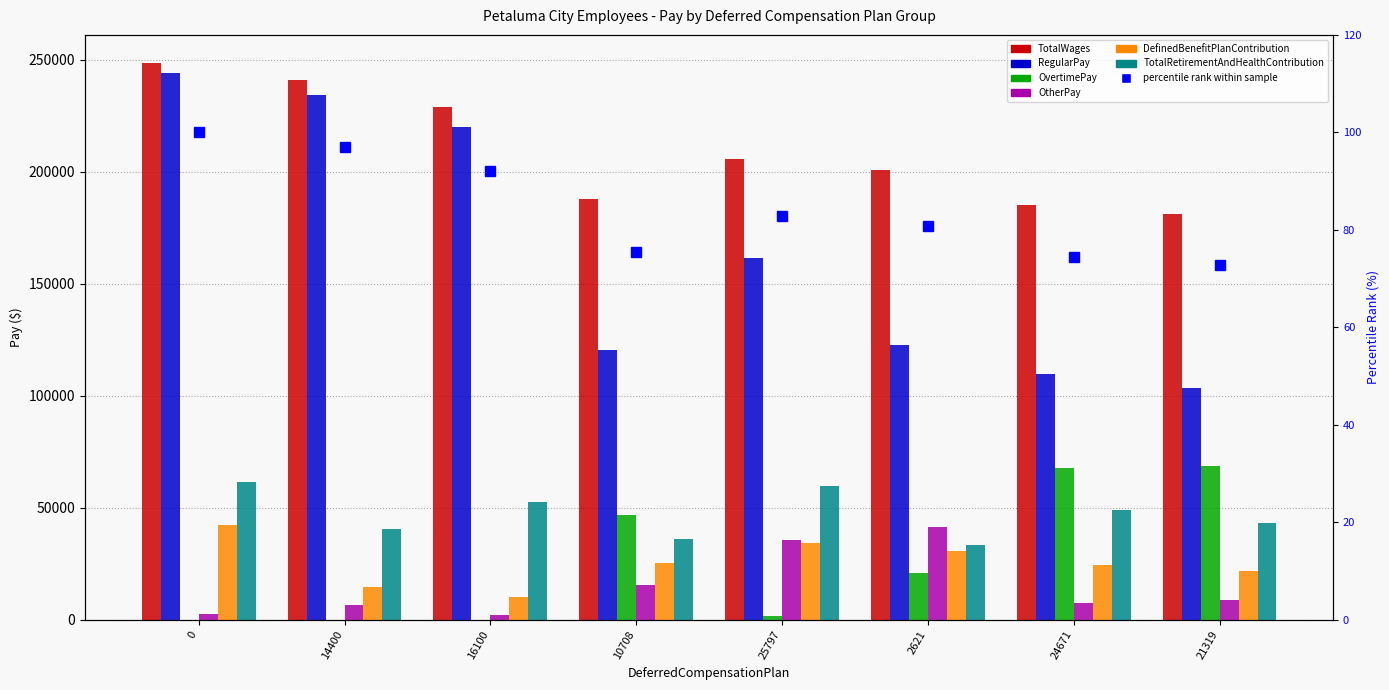

How many values in the DefinedBenefitPlanContribution series are below 25269?

4